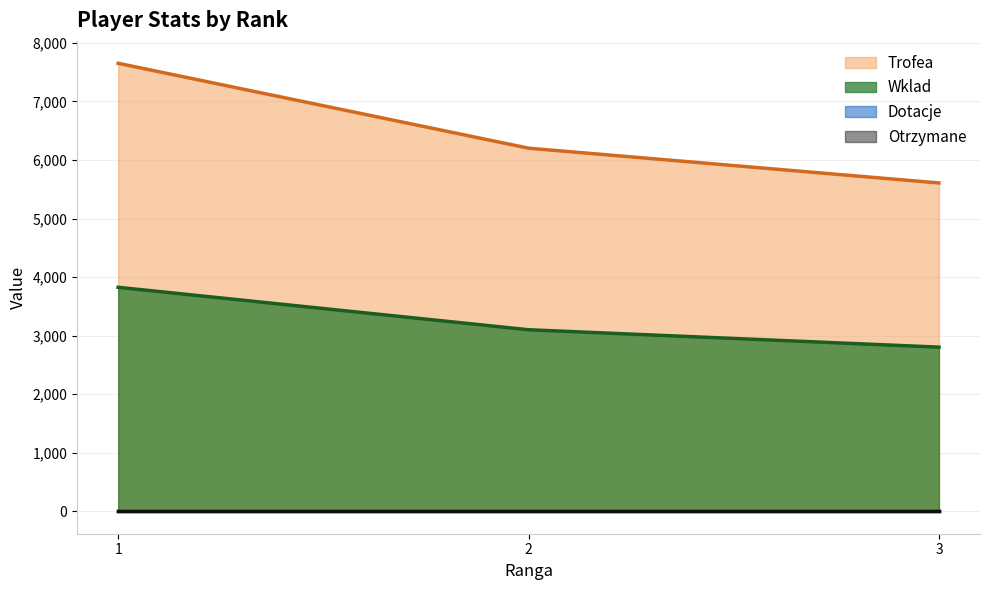

True or false: Trofea has a value of 9156 at 2.

False